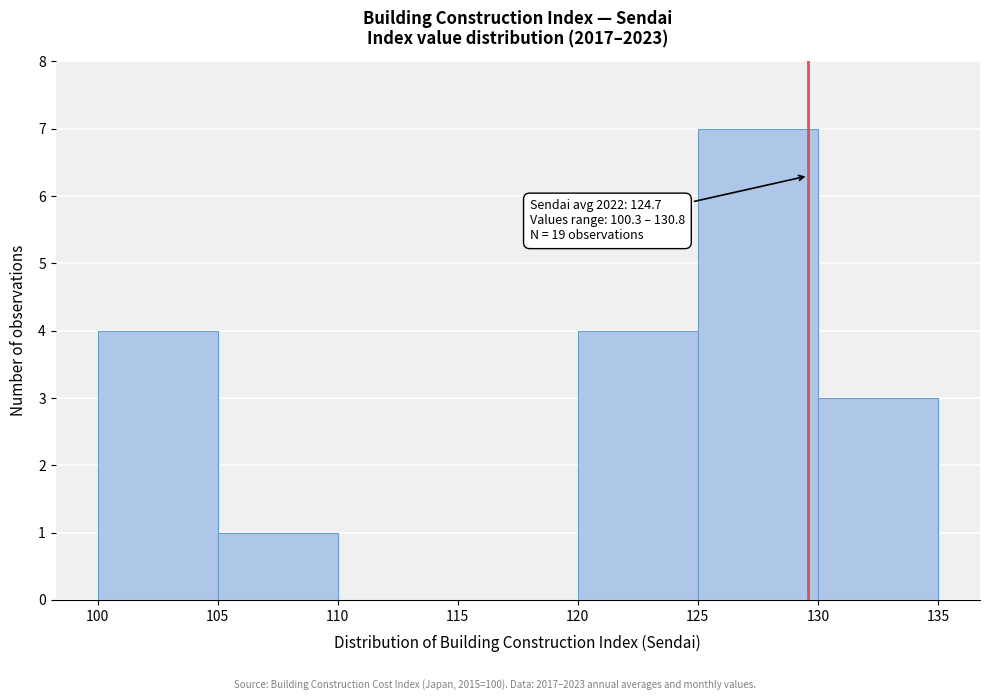

Over which range of the x-axis is the bar tallest?

125 to 130